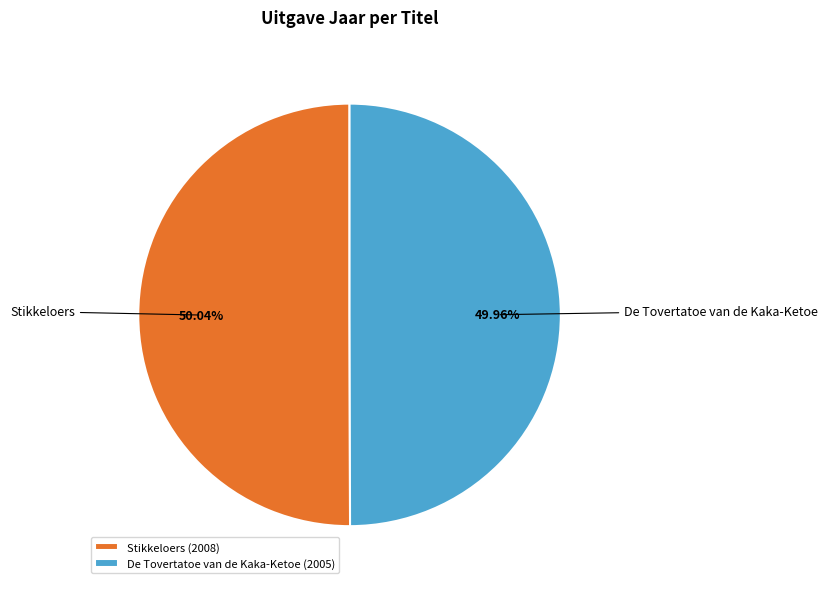

Is it true that De Tovertatoe van de Kaka-Ketoe is 50% of the pie?

True